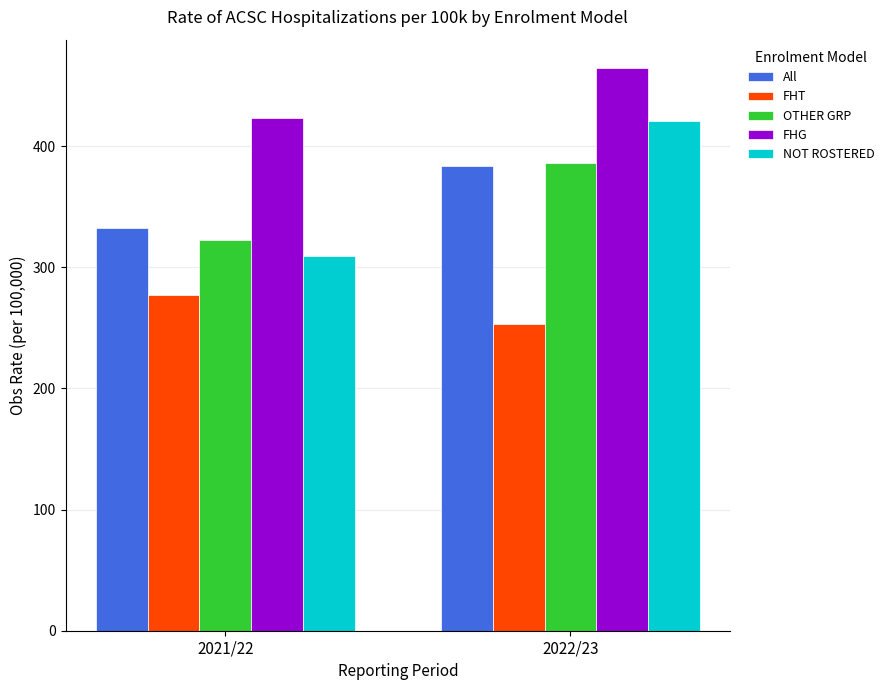

How many data points does each series have?

2